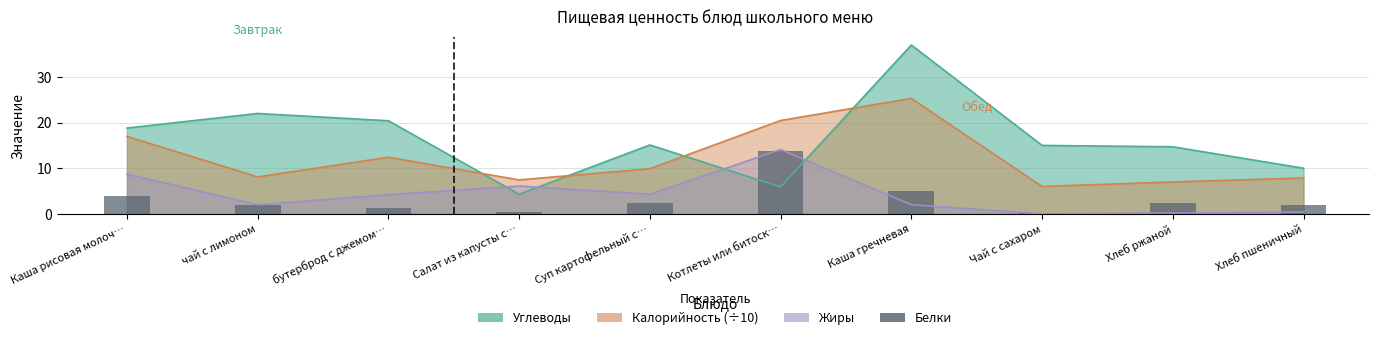

Does the chart contain stacked bars?

No